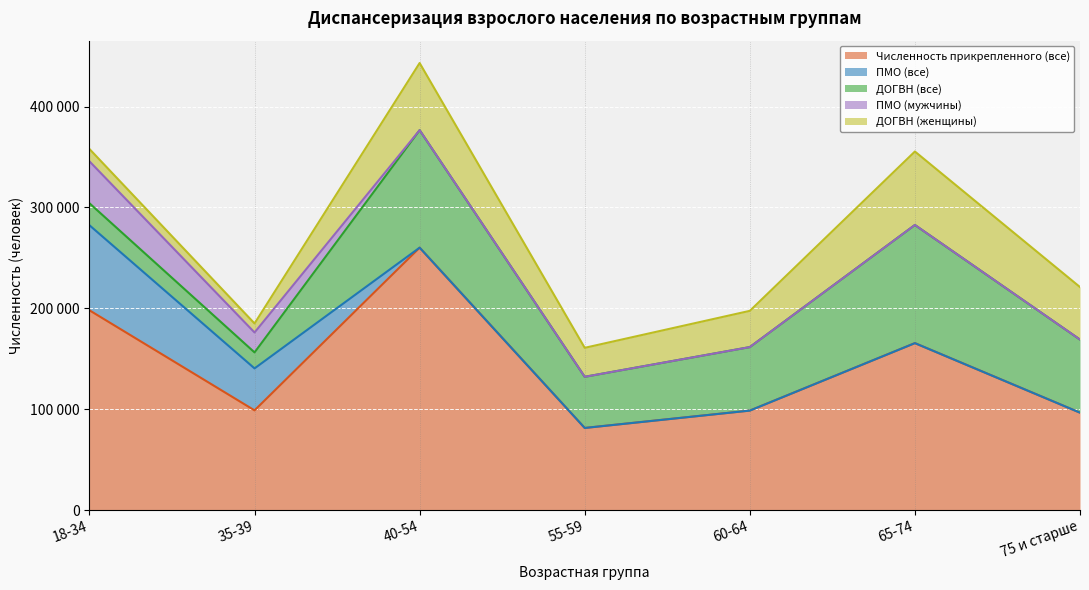

Where is ДОГВН (все) nearest to the value 66505?

60-64